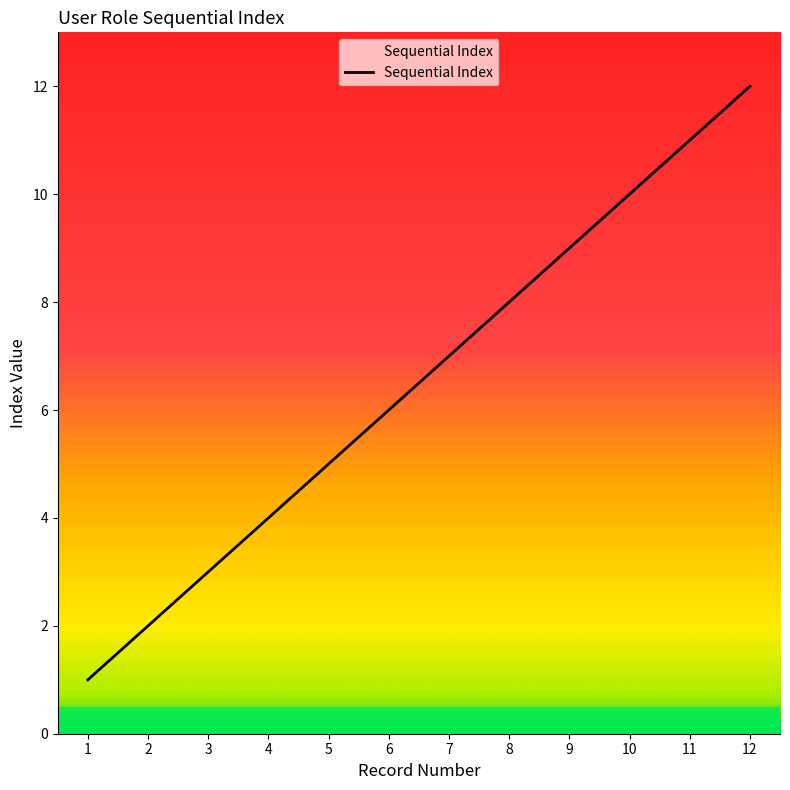

Read the value at 7.

7